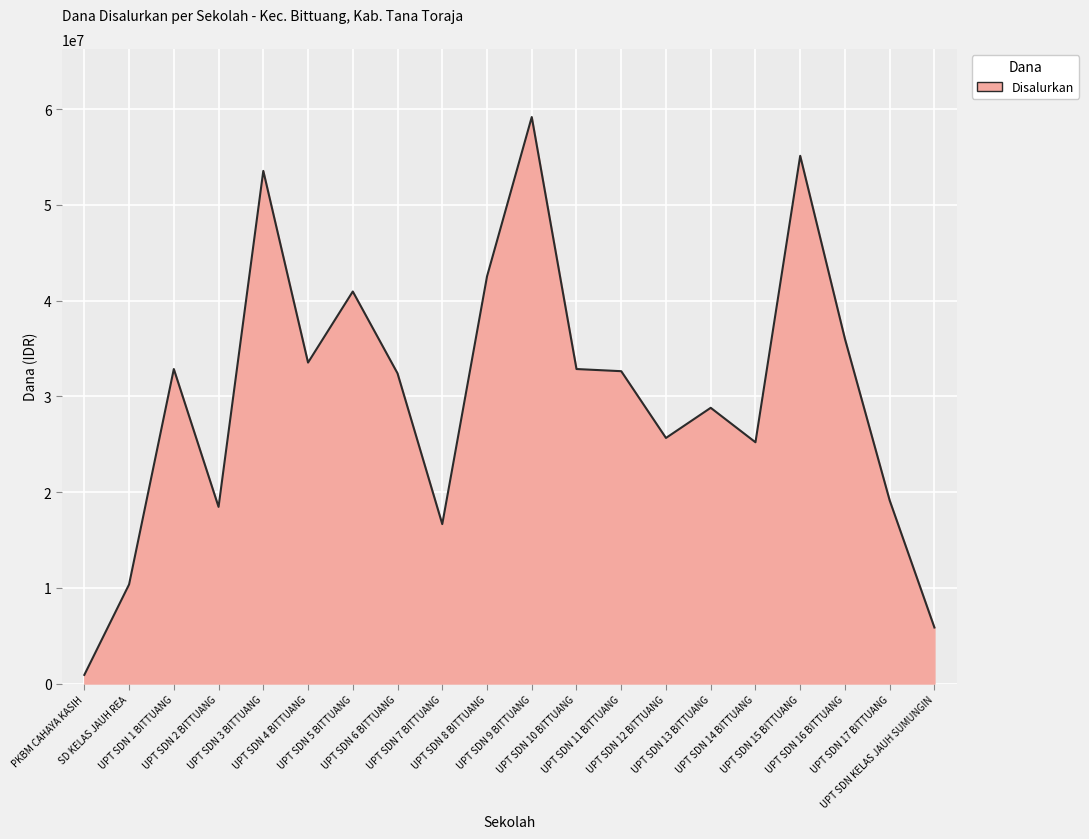

What is the maximum value shown in the chart?

59175000